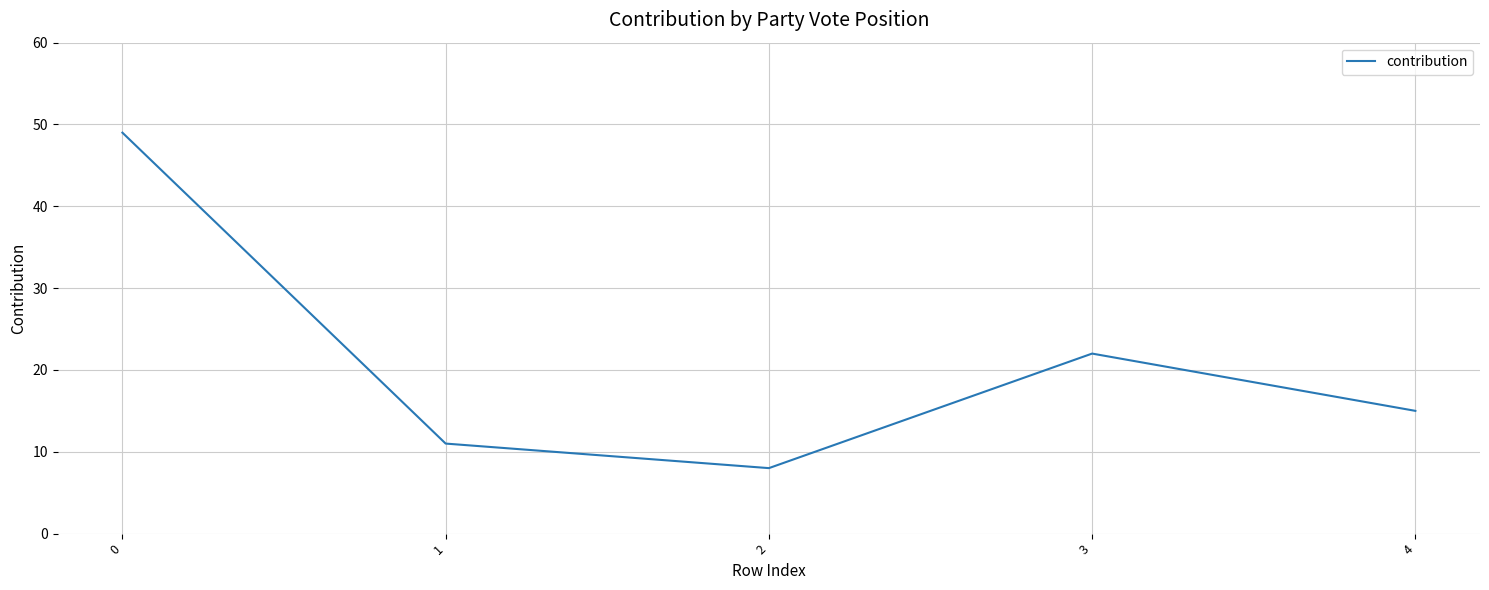

Which category has the lowest value across all series?

2